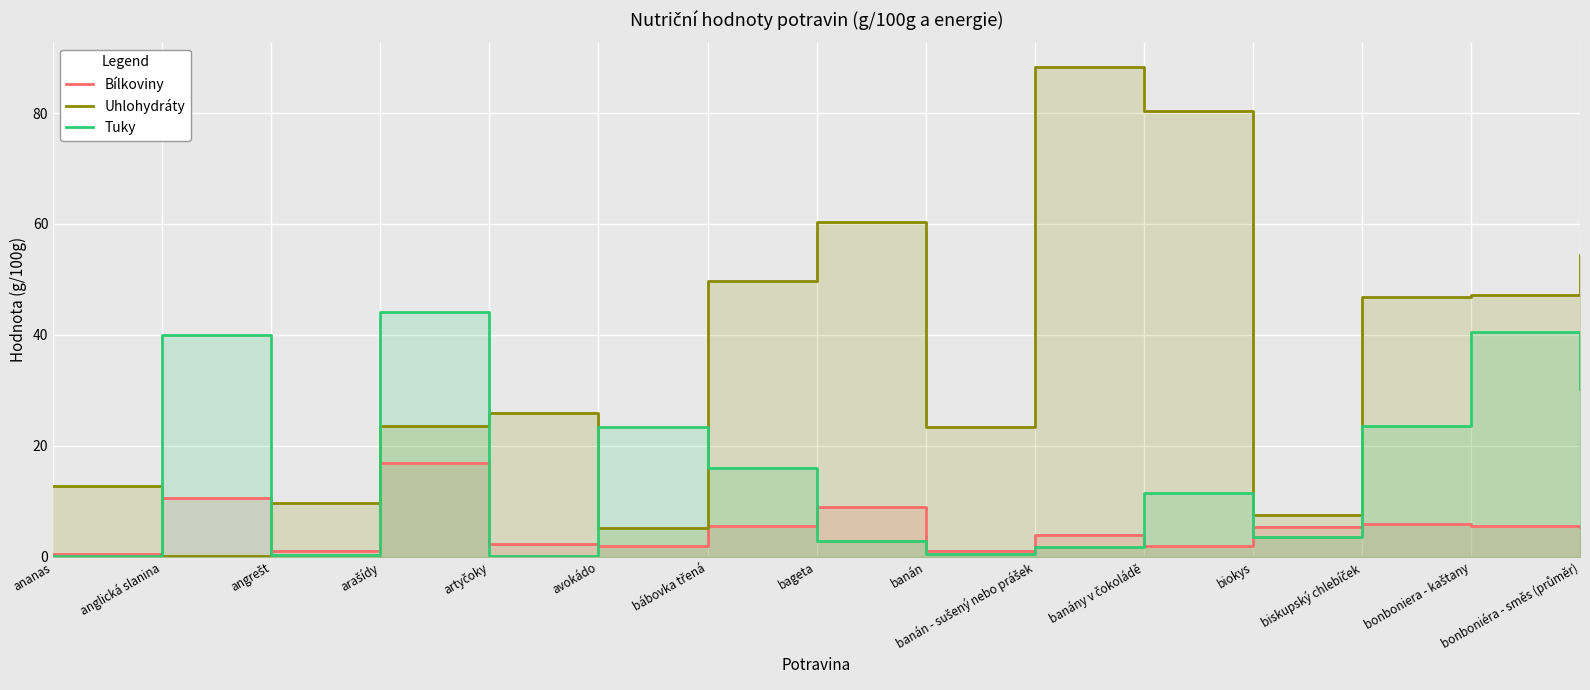

What is the maximum value for Tuky?

44.2